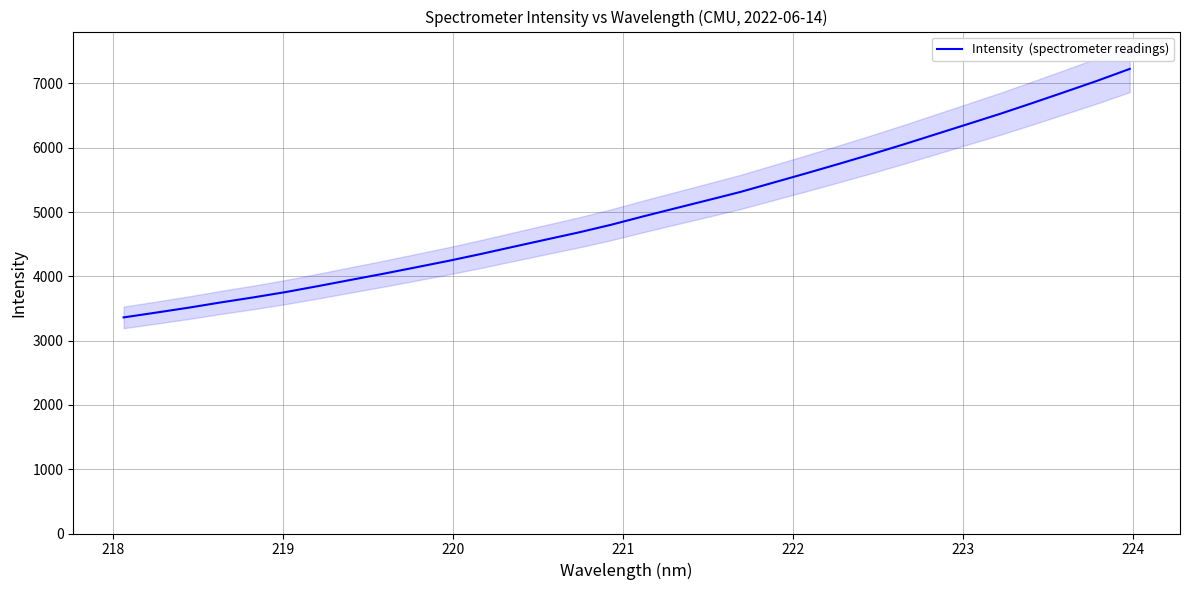

True or false: there are more than 1 points higher than both neighbors.

False